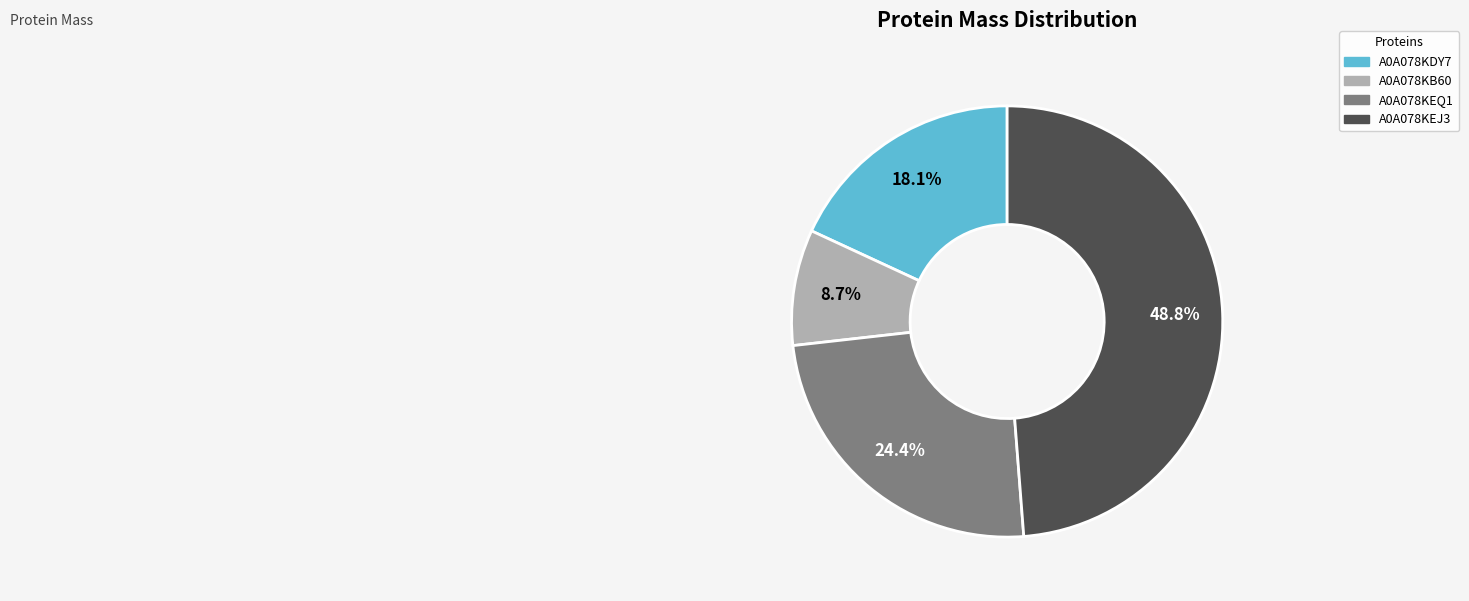

How many segments does this pie chart have?

4